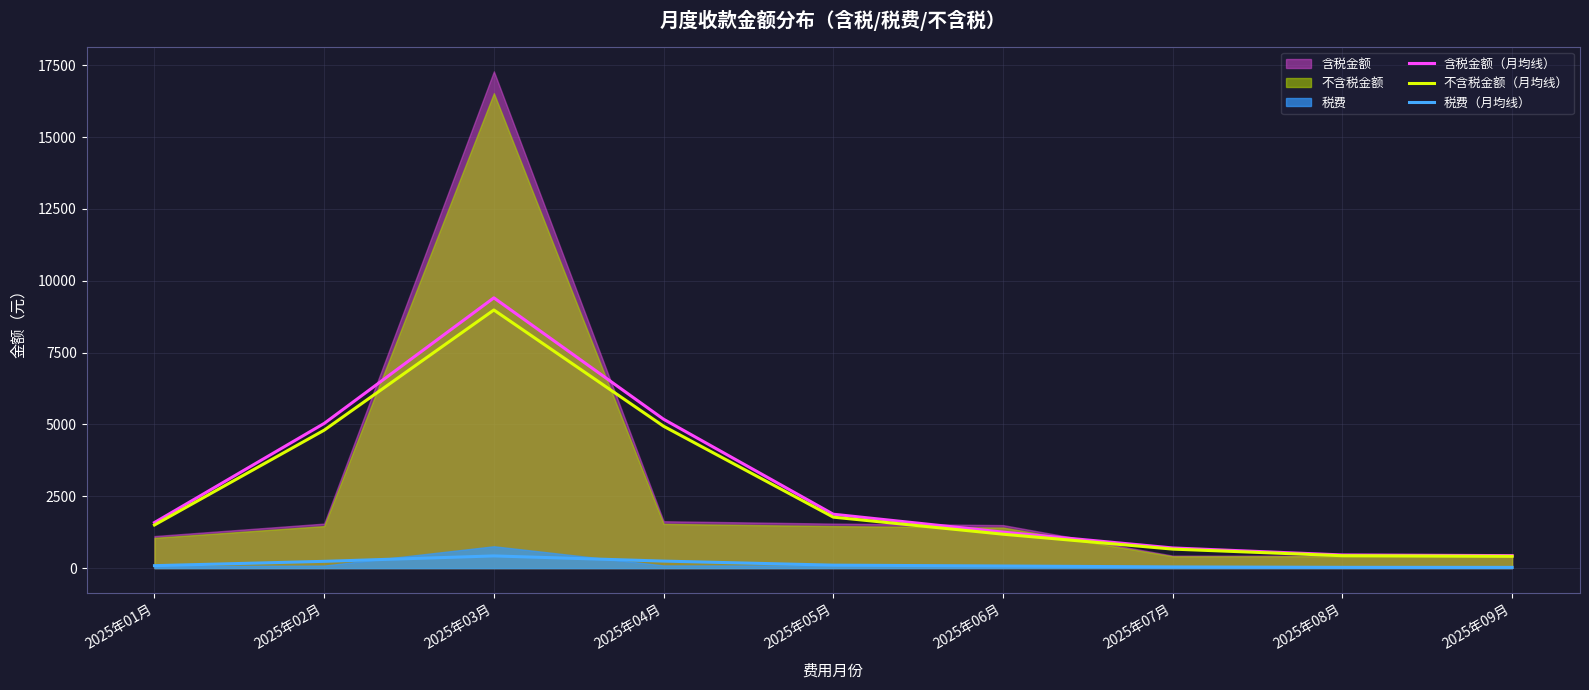

In 含税金额（月均线）, how many points are higher than both neighbors (excluding endpoints)?

1